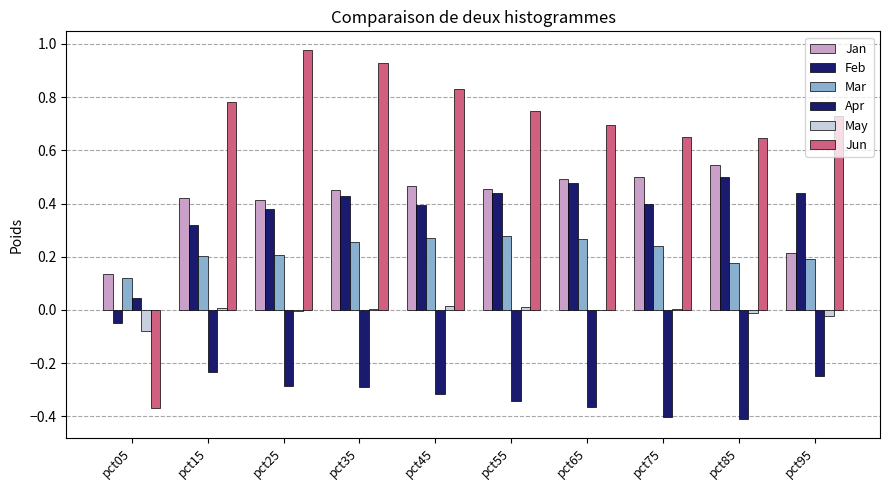

Which series has the largest total across all categories?

Jun